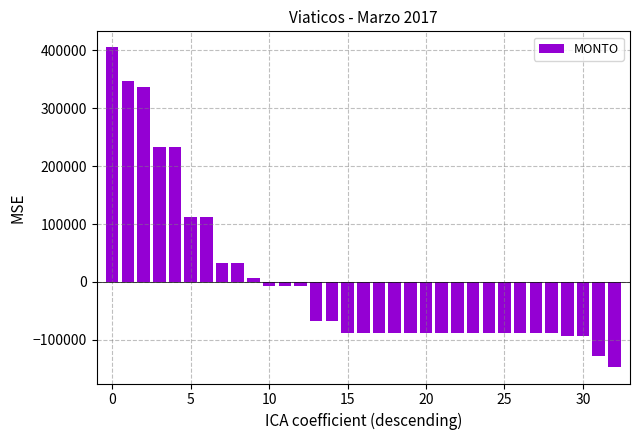

What is the difference between the maximum and minimum values?

553000.0